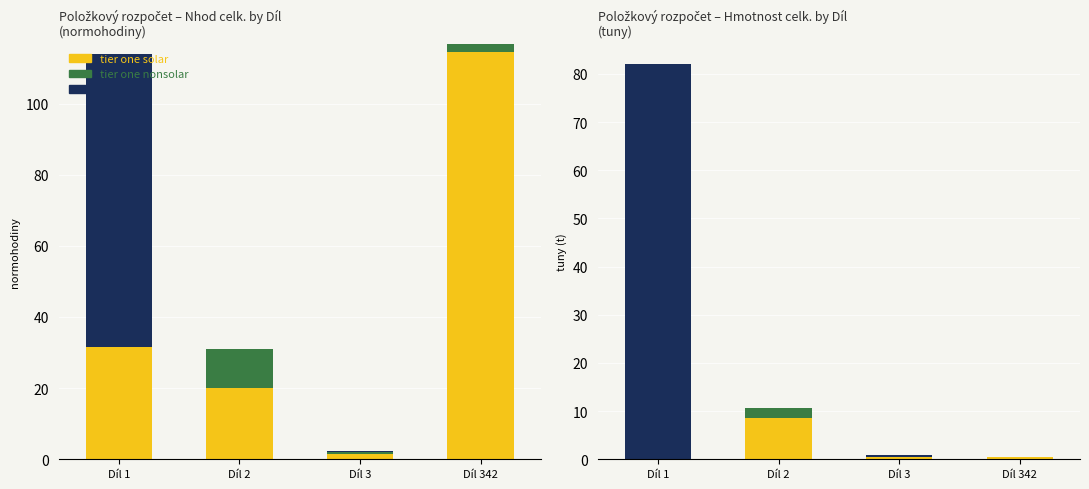

How many distinct data groups are displayed?

3